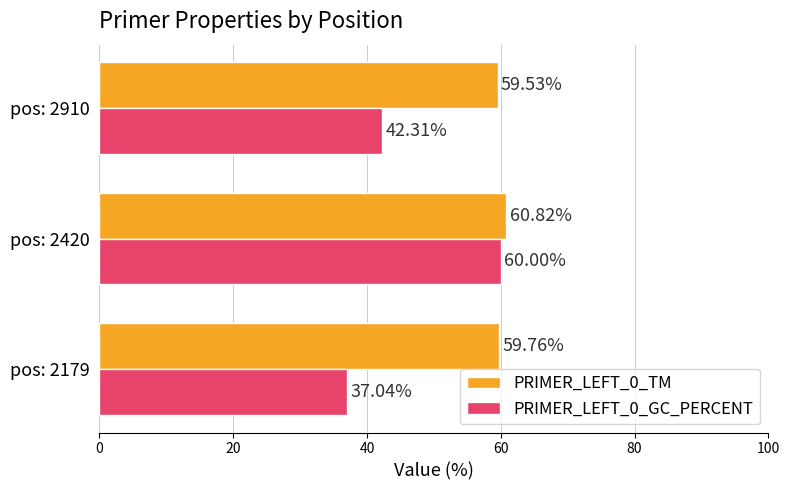

At how many categories does at least one series exceed 54?

3